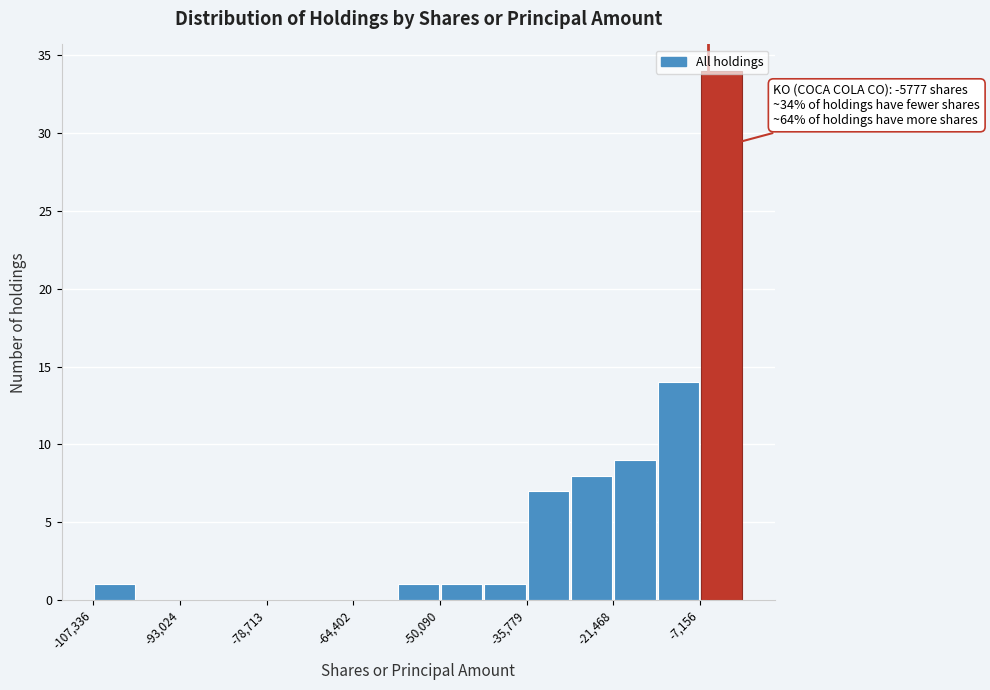

Read against the x-axis, roughly where is the centre of the tallest bar?

-4000